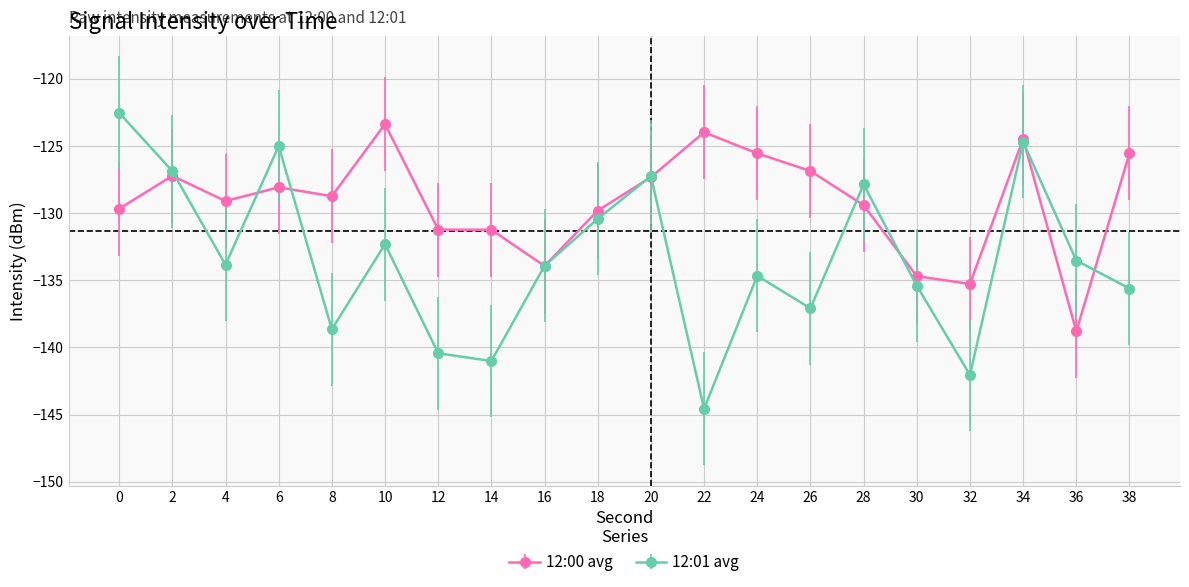

Rank the series by their average value, from lowest to highest.

12:01 avg, 12:00 avg